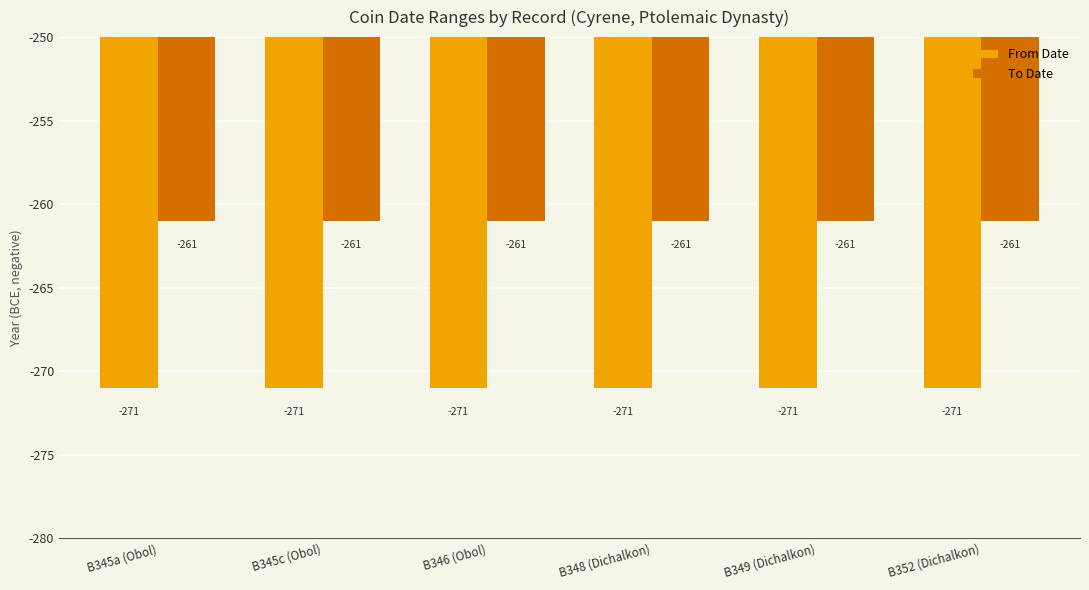

What is the greatest value displayed?

-261